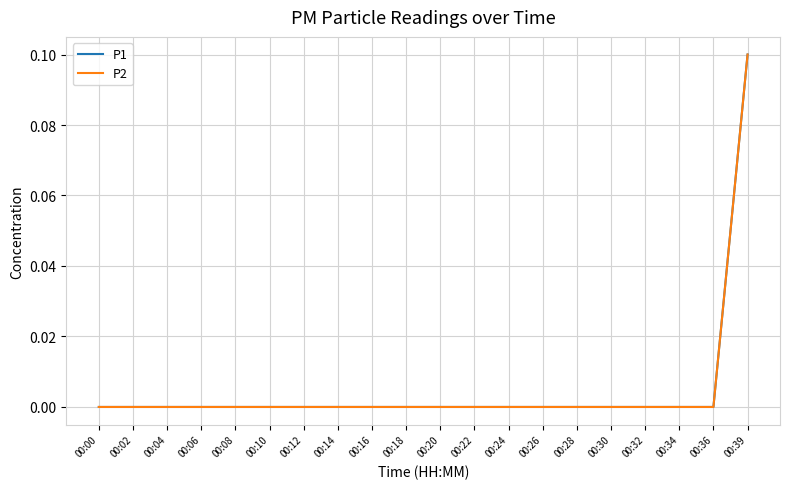

At which label is P1 closest to 0?

00:00